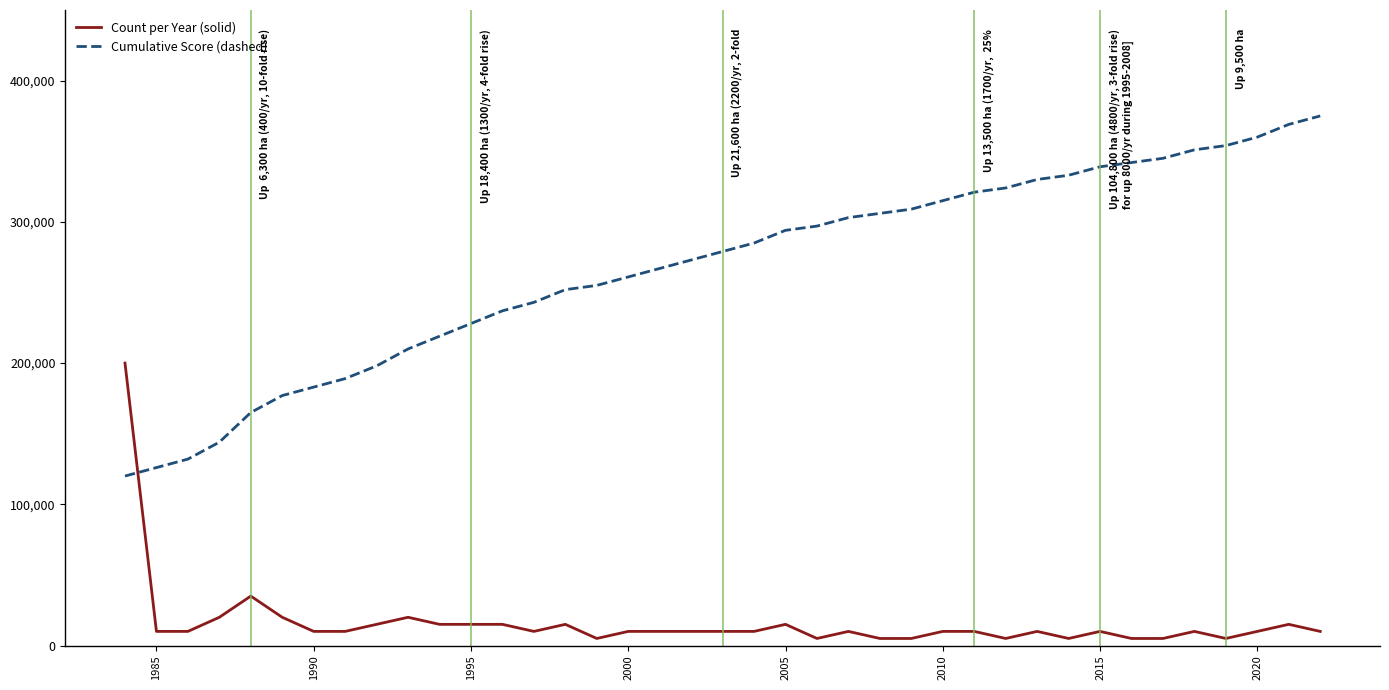

List the series in order of their peak value, highest first.

Cumulative Score (dashed), Count per Year (solid)